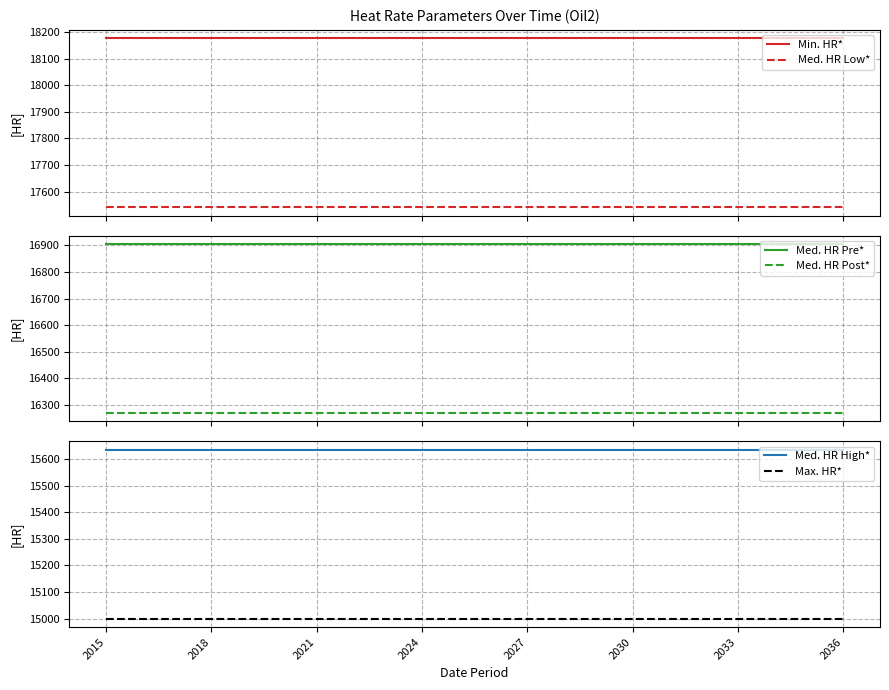

How many lines are shown in the chart?

6